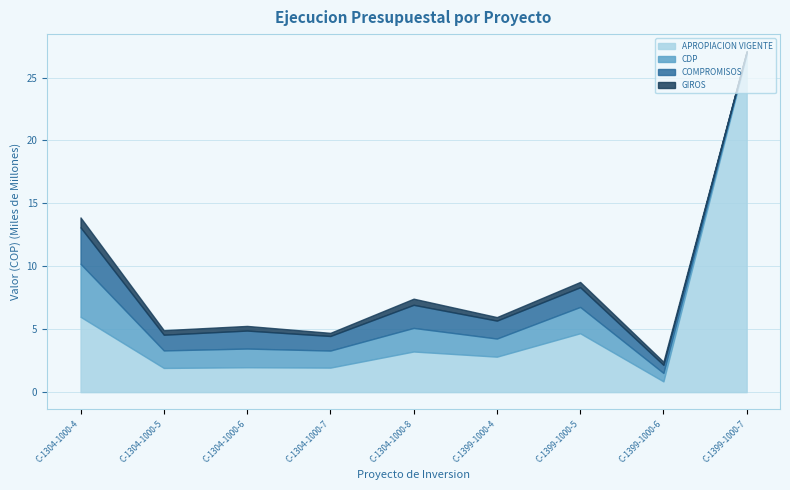

What is the label of the 4th point from the right?

C-1399-1000-4